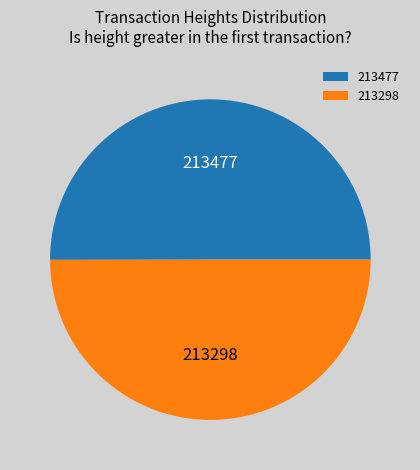

How many segments does this pie chart have?

2